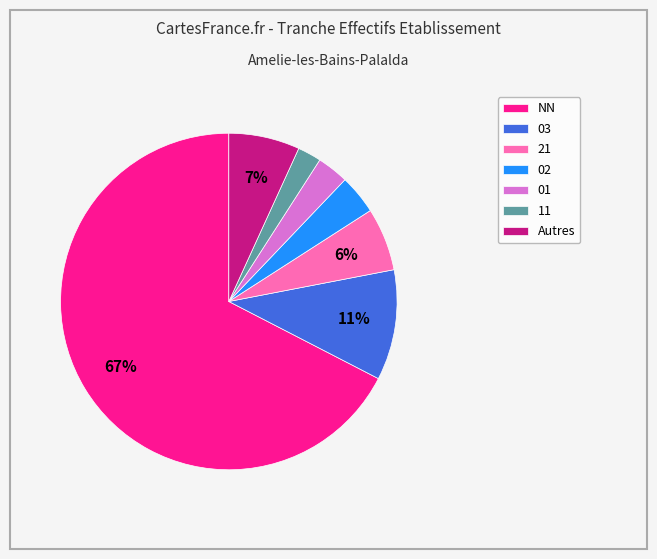

Count the number of slices in the pie.

7